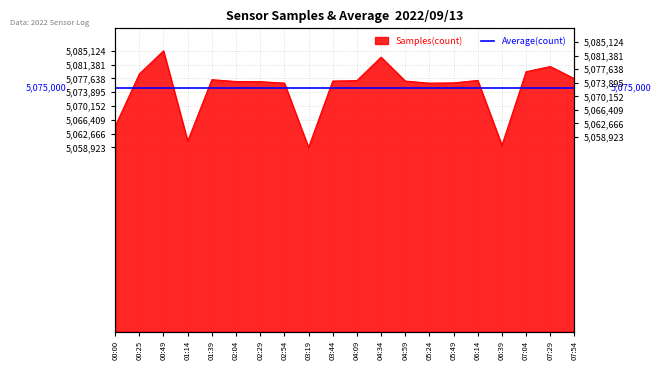

The chart shows a value of 111075 at 05:24. True or false?

False